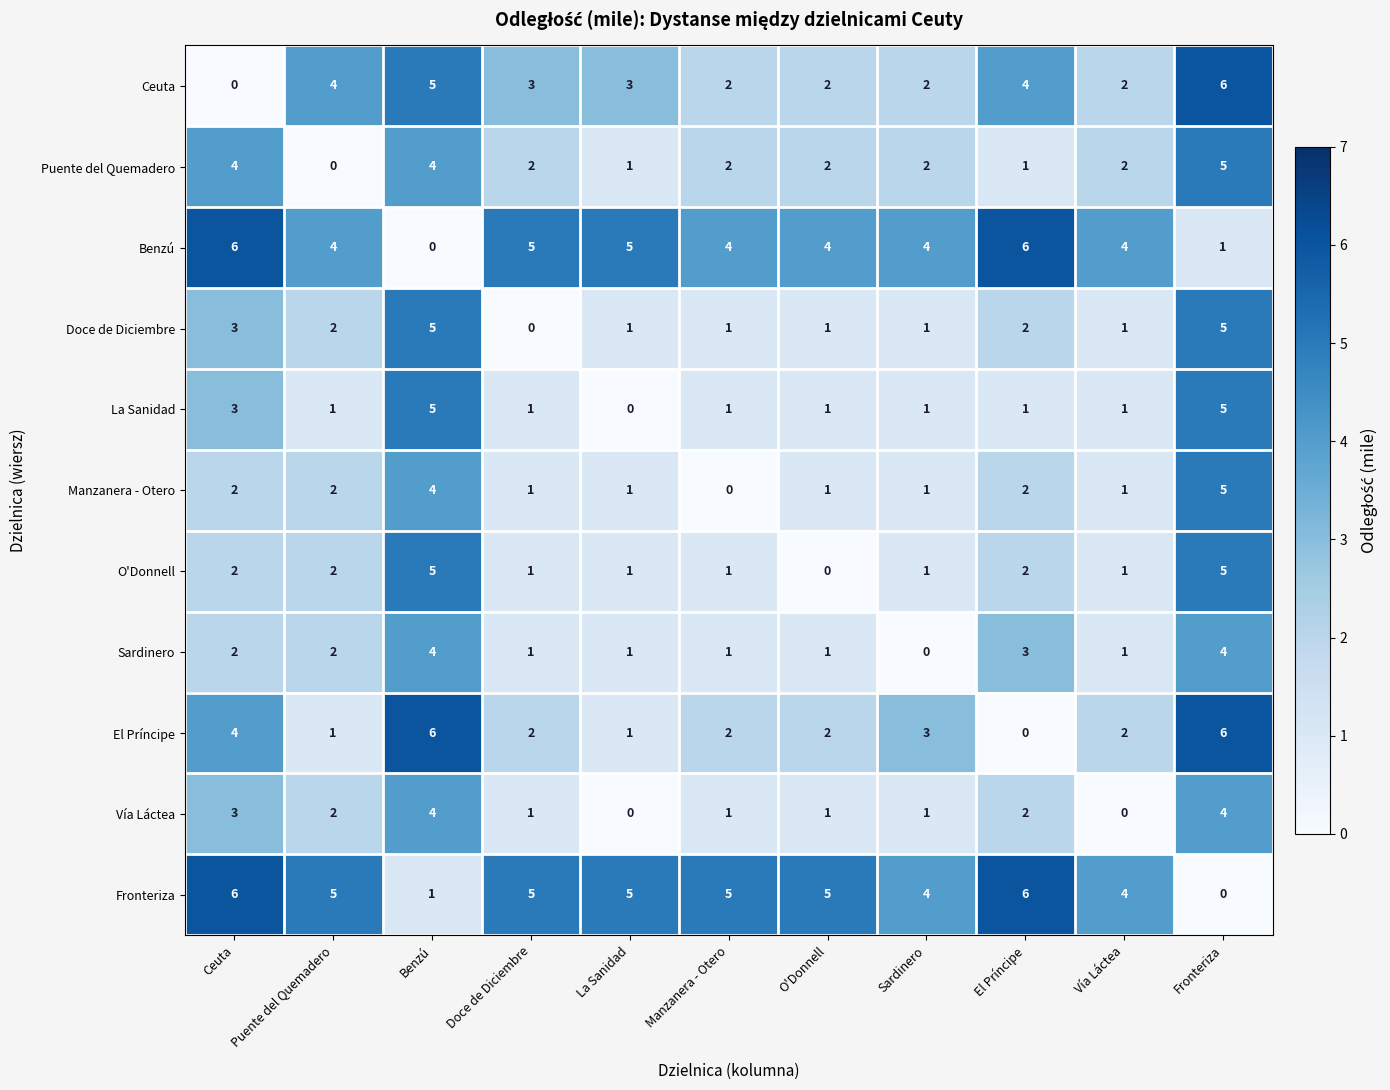

What is the spread (max minus min) of values at Vía Láctea?

4